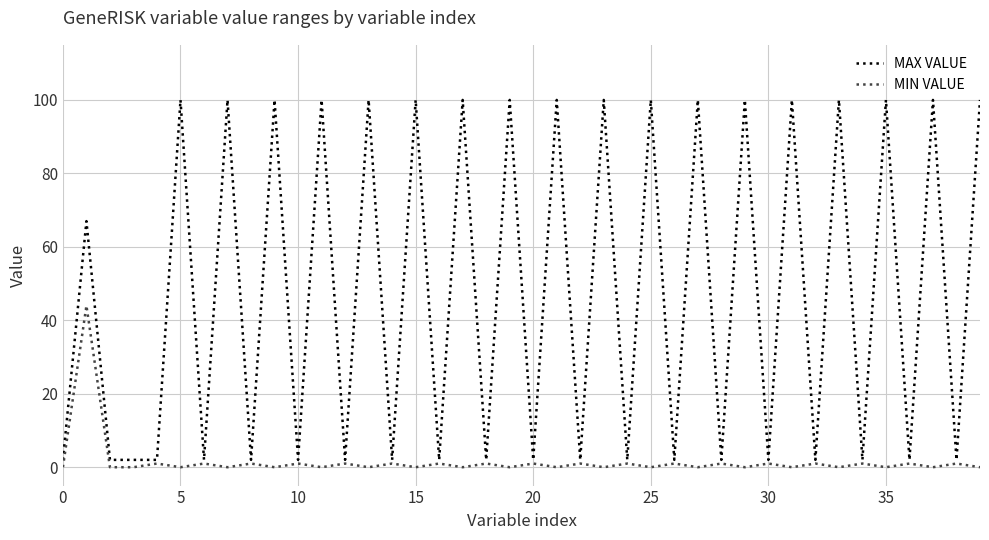

Which series has the largest range (max minus min)?

MAX VALUE